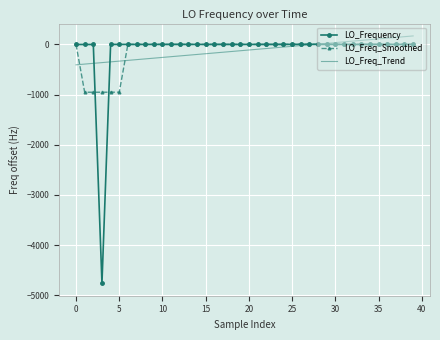

What is the greatest value displayed?

169.0